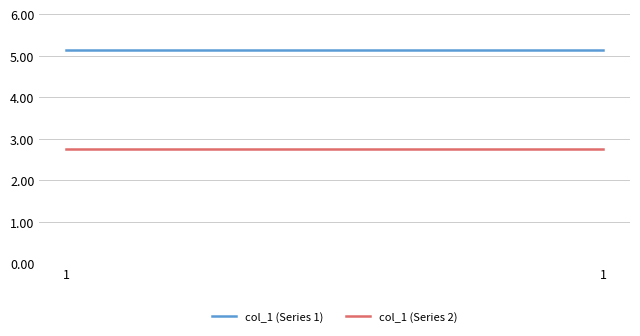

Rank the series by their average value, from lowest to highest.

col_1 (Series 2), col_1 (Series 1)